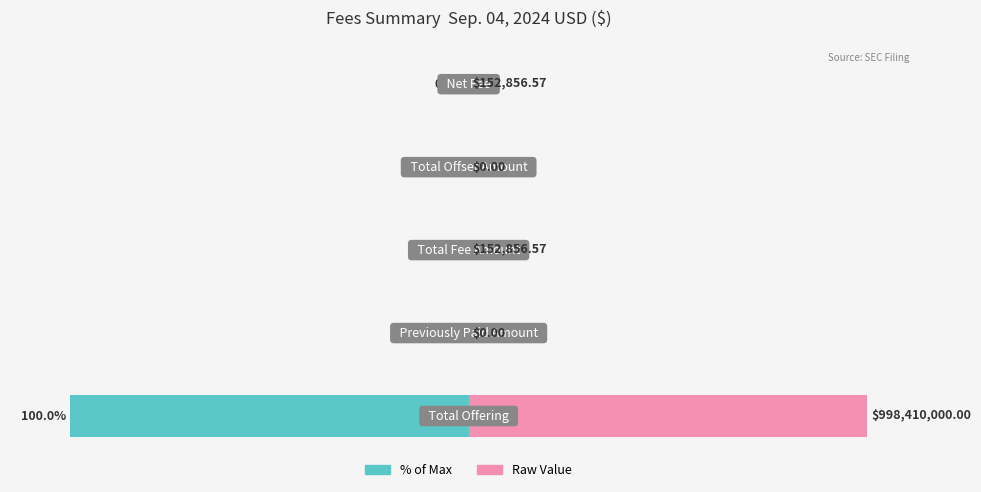

The value of Sep. 04, 2024 USD ($) at 0 is -41.0. True or false?

False